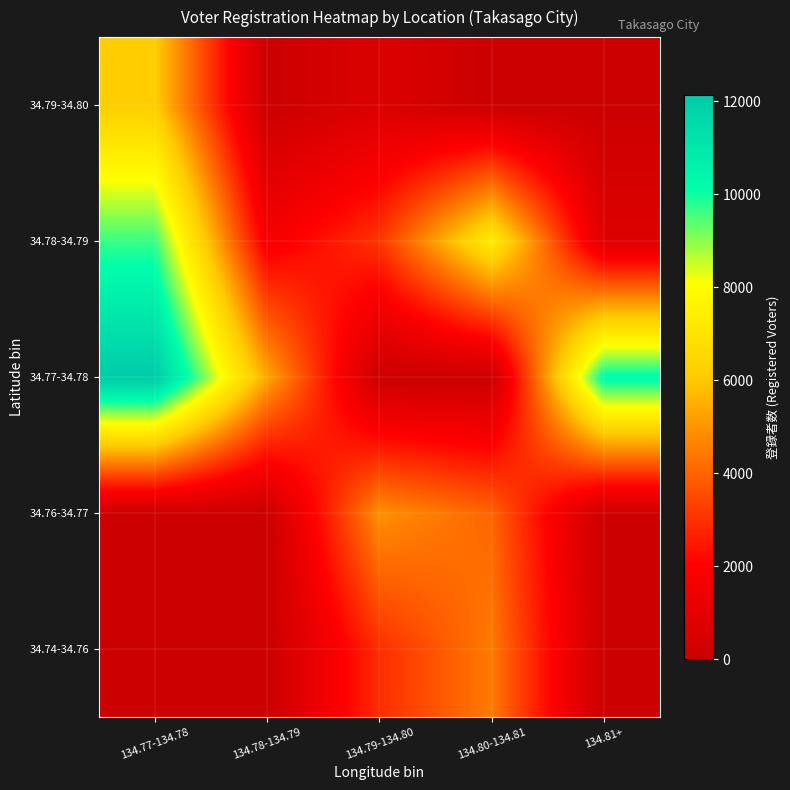

At which category is the sum across all series the highest?

134.77-134.78